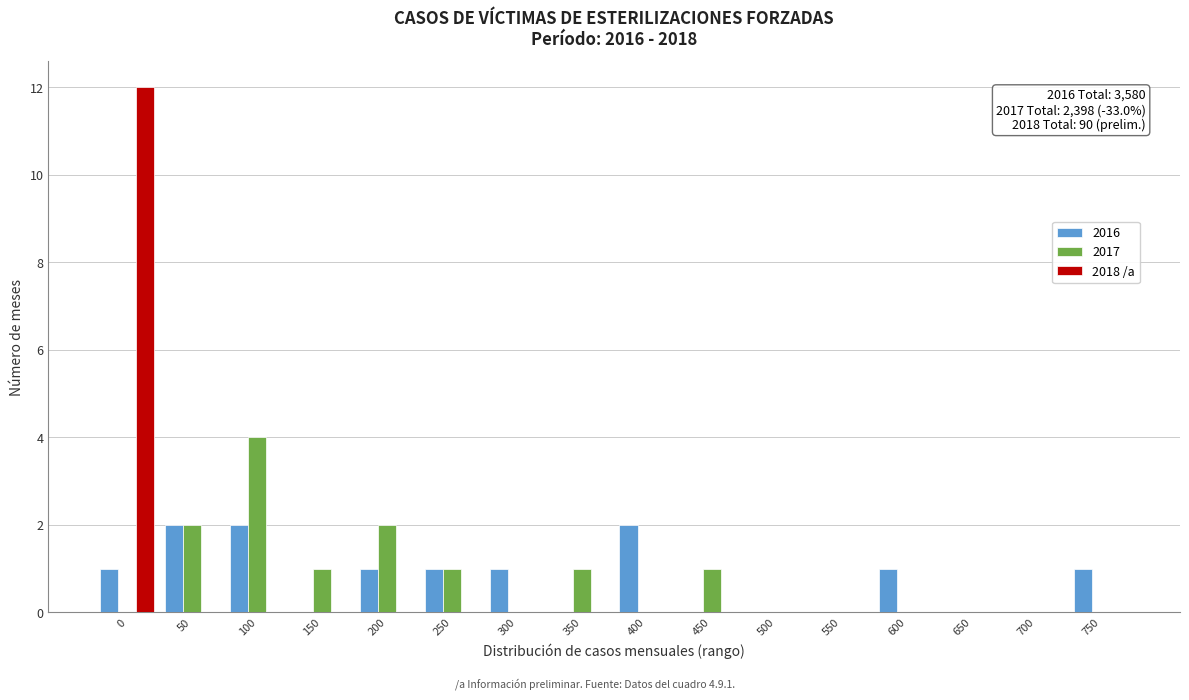

What is the sum of all 2017 values?

12